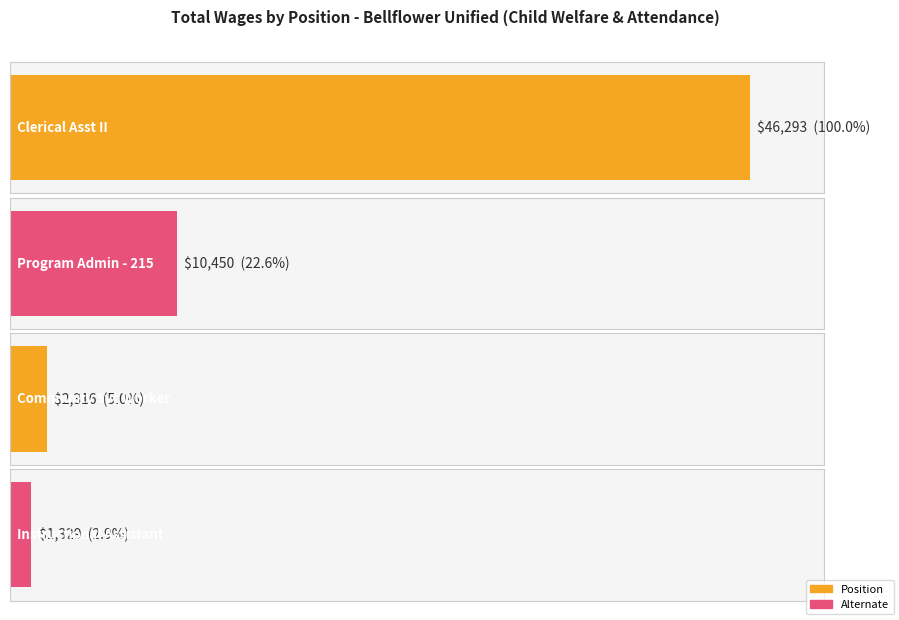

What is the change in value from Clerical Asst II to Community Svc Worker?

-43977